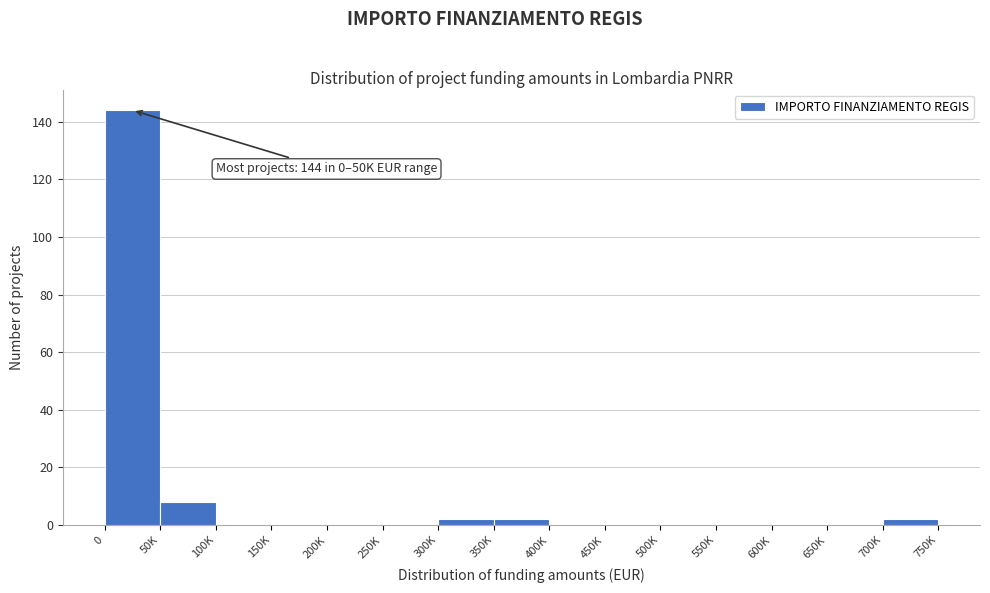

Reading left to right, transcribe all the data shown in this chart.

0=144	50K=8	100K=0	150K=0	200K=0	250K=0	300K=2	350K=2	400K=0	450K=0	500K=0	550K=0	600K=0	650K=0	700K=2